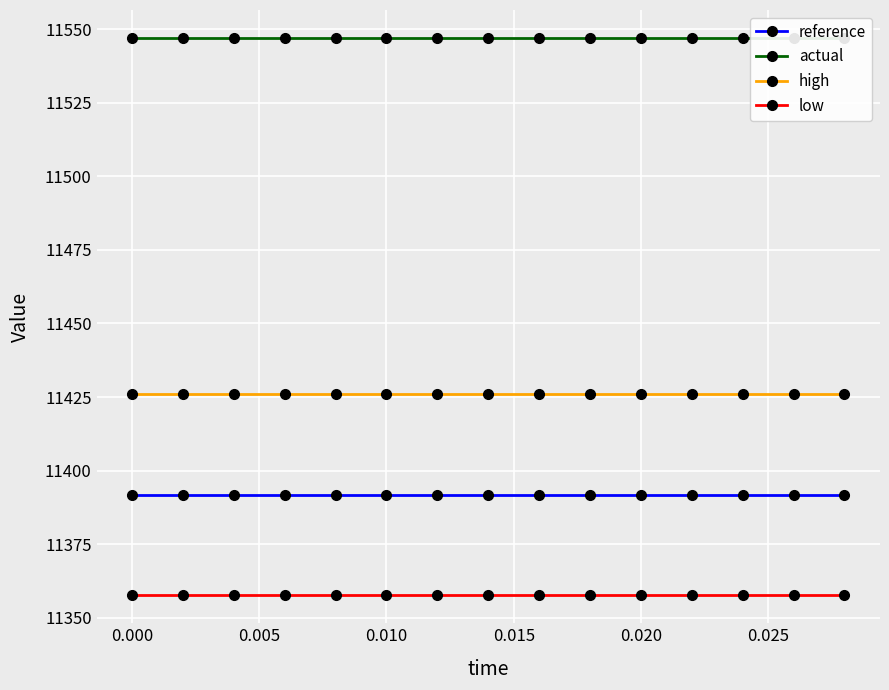

The value of low at 0.020 is 16171.5. True or false?

False